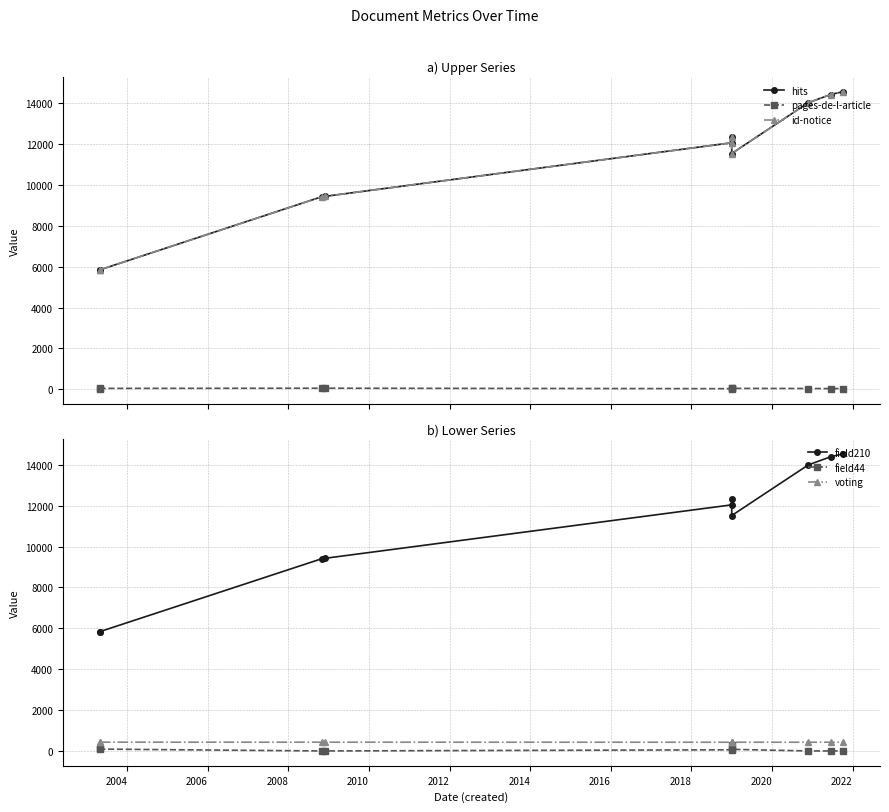

Reading left to right, transcribe all the data shown in this chart.

hits: 5841	5840	9407	9431	12044	12310	11520	14000	14401	14539
pages-de-l-article: 33	51	60	60	37	51	51	45	40	45
id-notice: 5841	5840	9407	9431	12044	12310	11520	14000	14401	14539
field210: 5841	5840	9407	9431	12044	12310	11520	14000	14401	14539
field44: 125	90	0	0	56	304	79	0	0	0
voting: 426	429	429	429	426	424	427	426	429	426